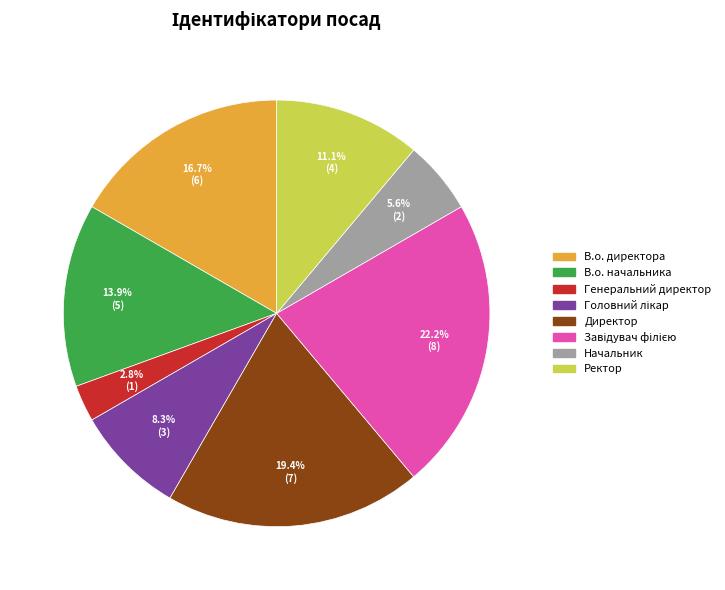

Which category has the smallest portion of the pie?

Генеральний директор